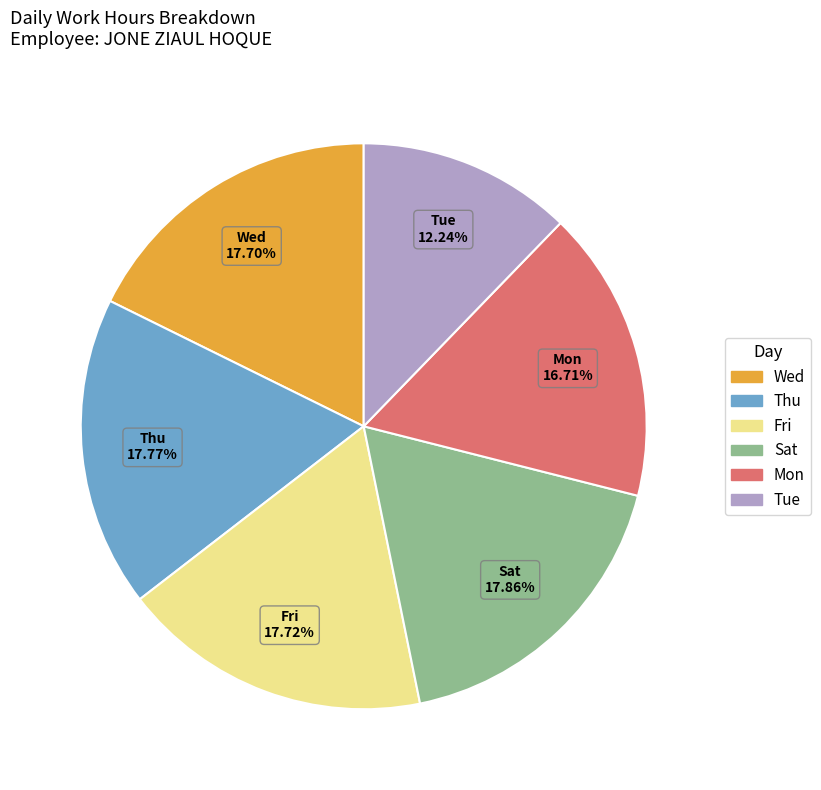

Does any single category account for the majority?

No